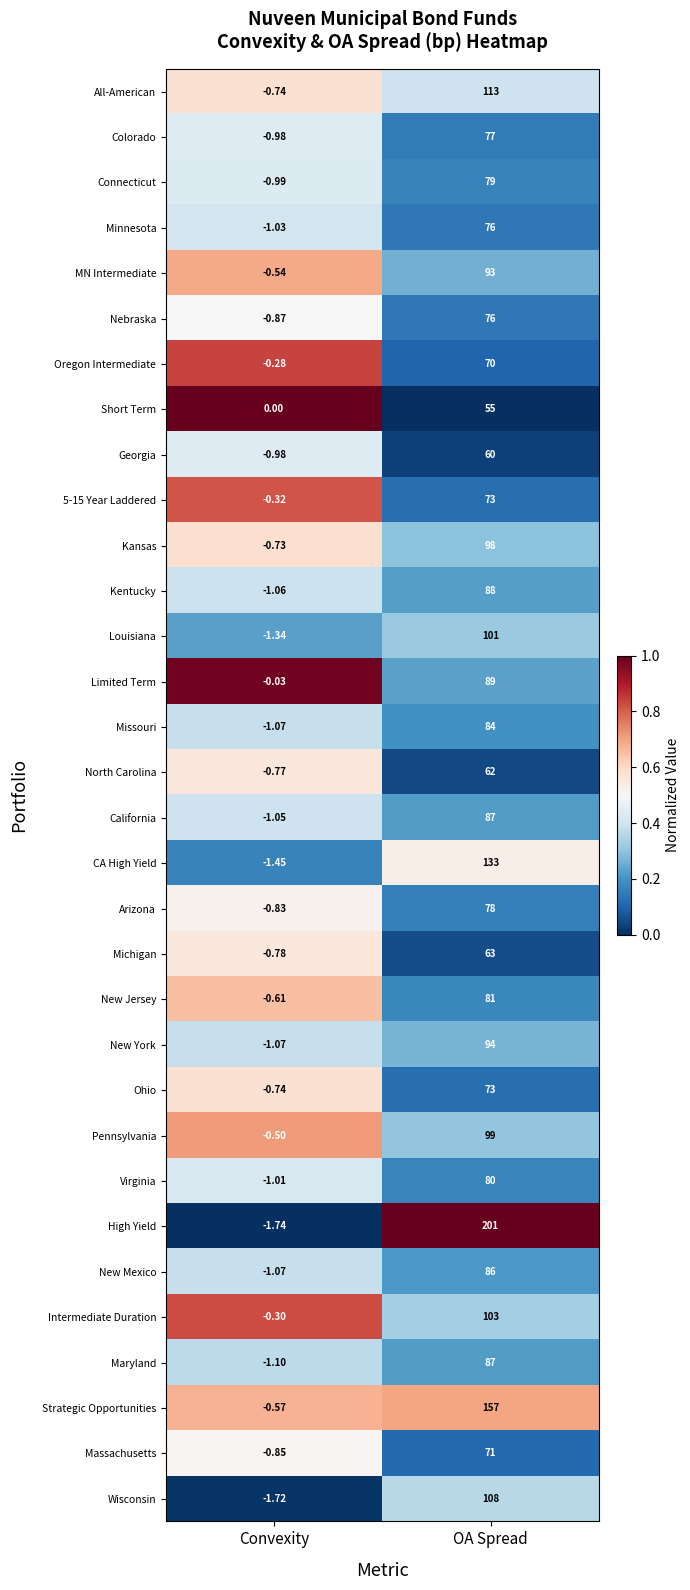

Between Convexity and OA Spread, which series saw the biggest shift?

High Yield